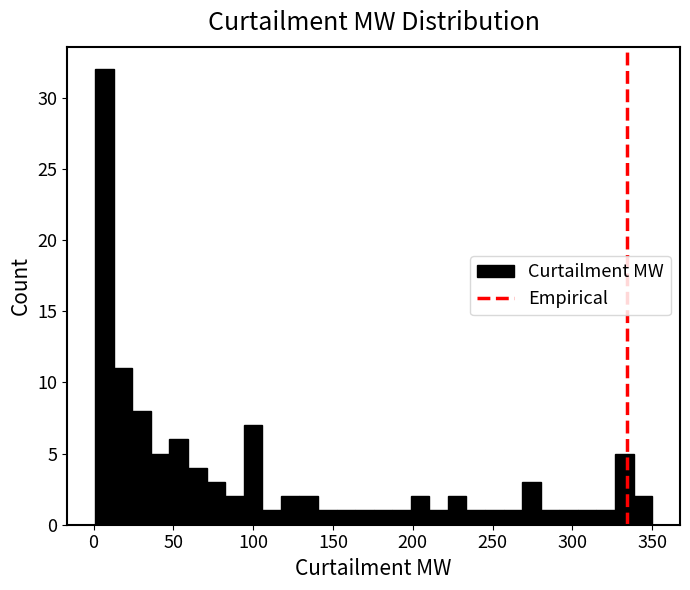

Around what value on the x-axis is the tallest bar? Give the approximate position of its centre, as read against the axis.

5